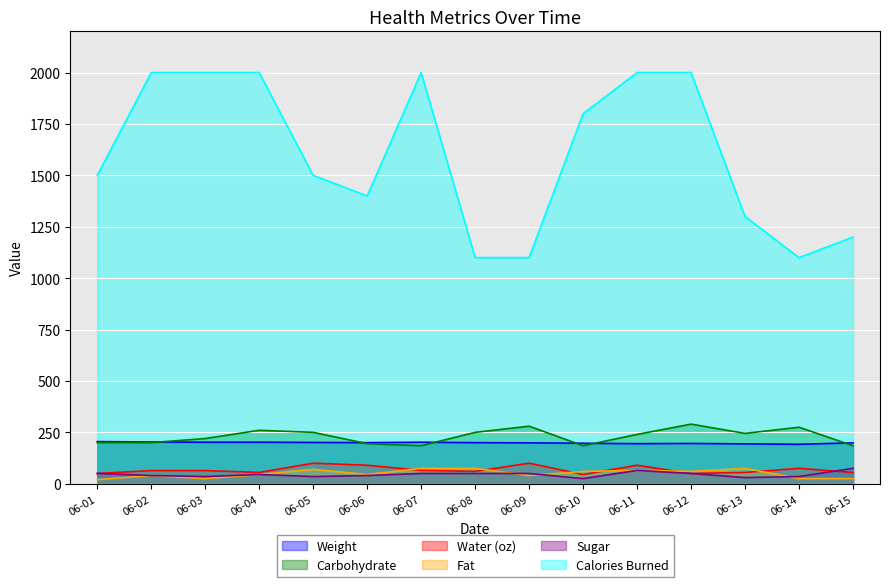

Rank the series by their maximum value, from highest to lowest.

Calories Burned, Carbohydrate, Weight, Water (oz), Fat, Sugar